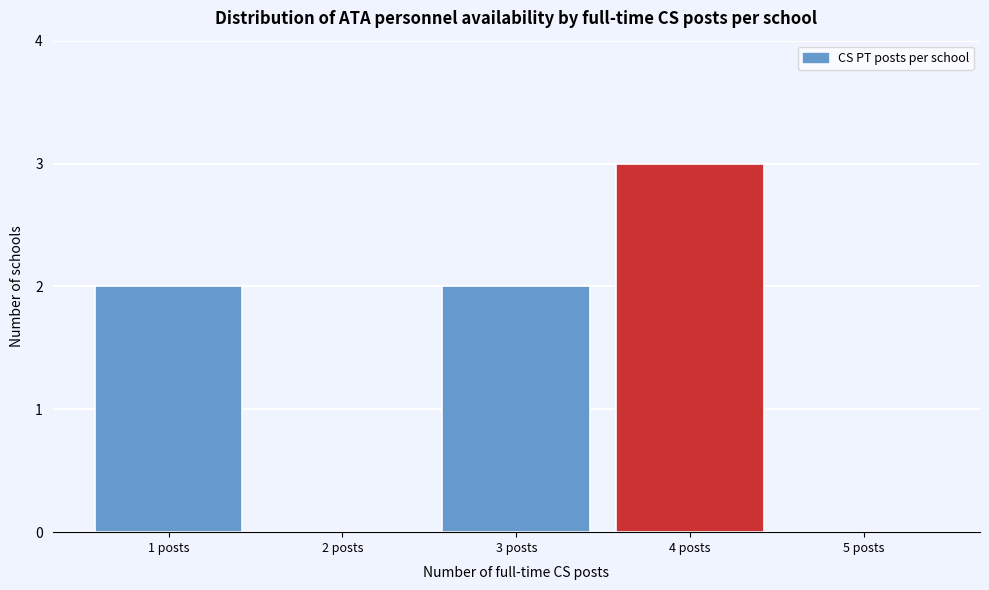

What is the height of the bar covering 3.5 to 4.5 on the x-axis? The values are not printed on the chart, so give them approximately, as read against the axis.

3